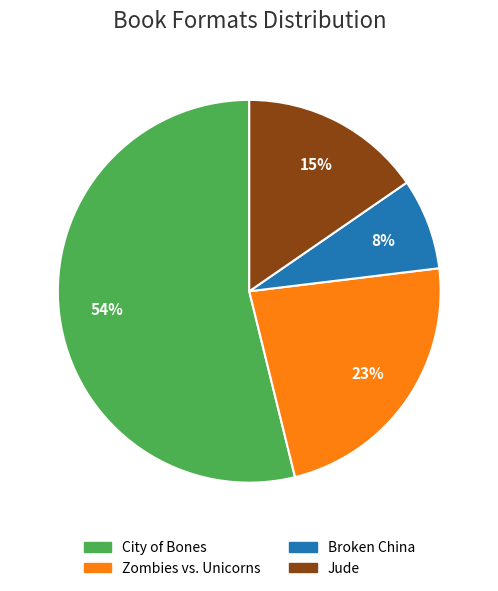

Which has a higher value, Jude or City of Bones?

City of Bones